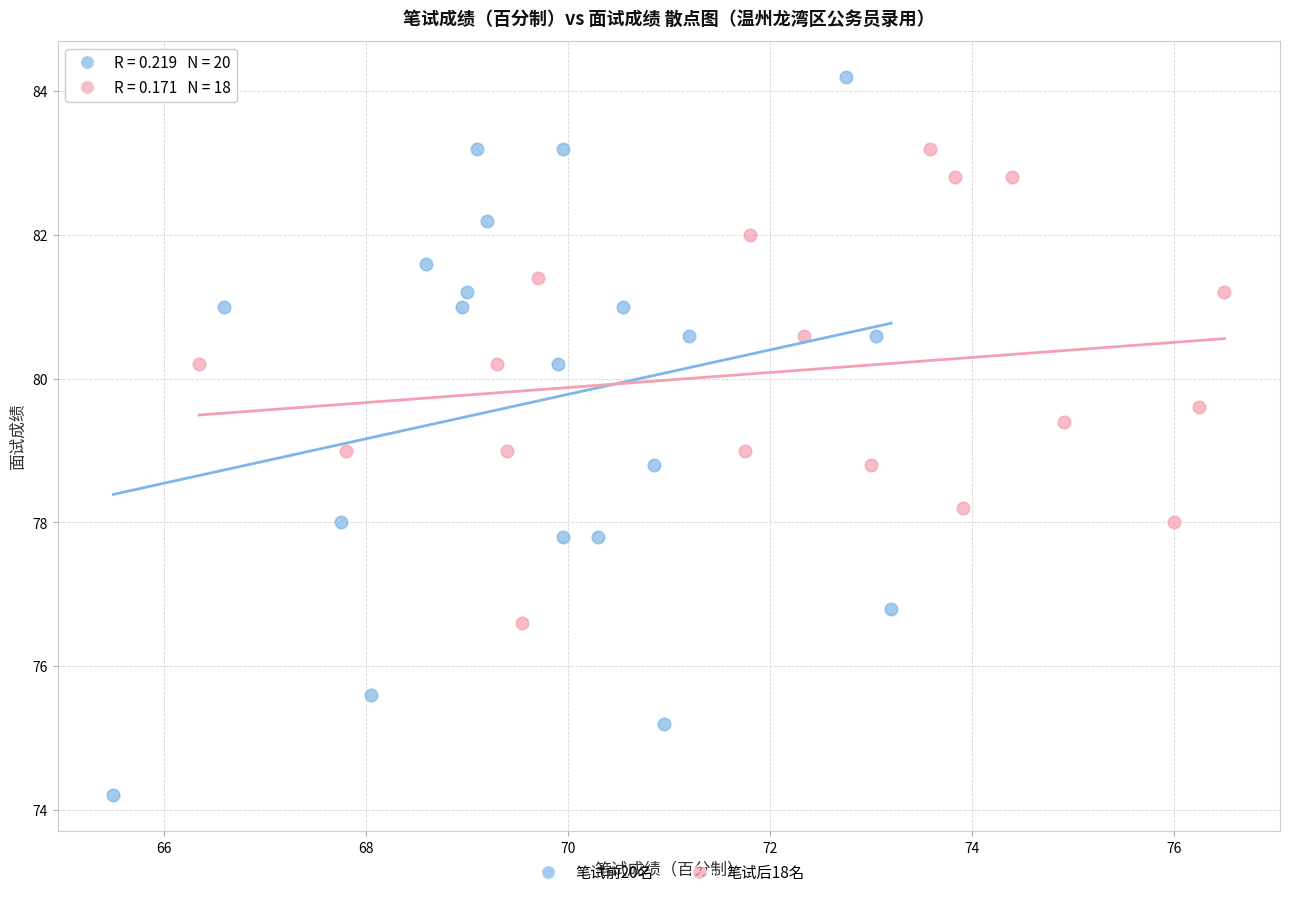

Which series reaches the maximum Y coordinate?

笔试前20名